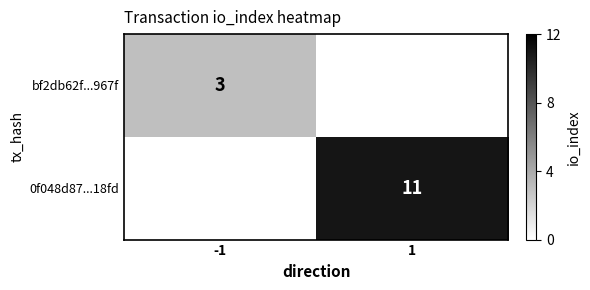

The value of bf2db62f...967f at -1 is 4.4. True or false?

False